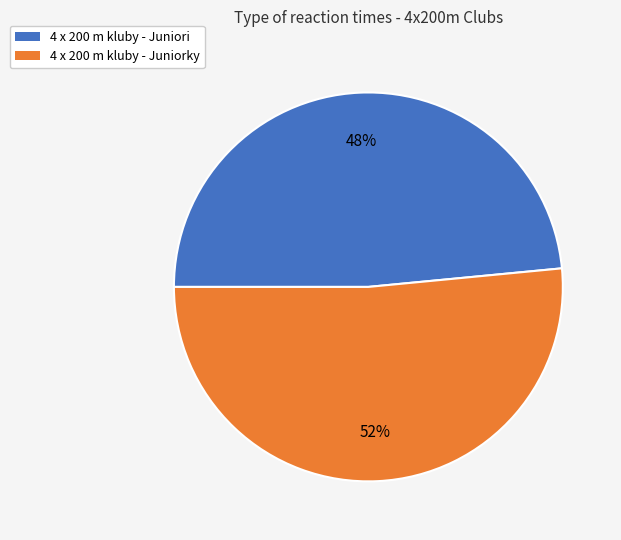

Which slice is the smallest?

4 x 200 m kluby - Juniori